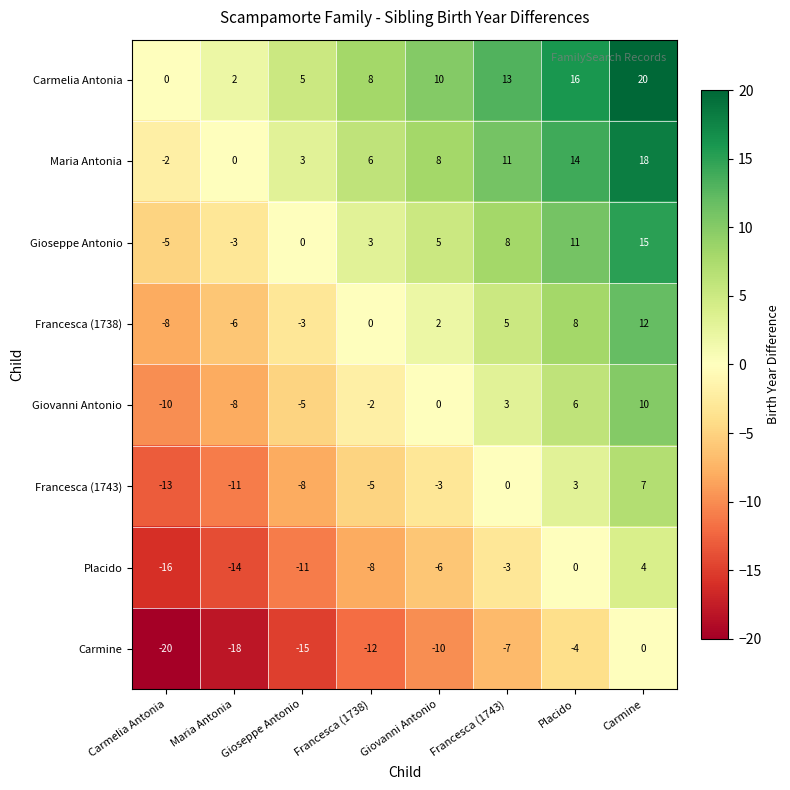

The value of Francesca (1743) at Giovanni Antonio is -5. True or false?

False